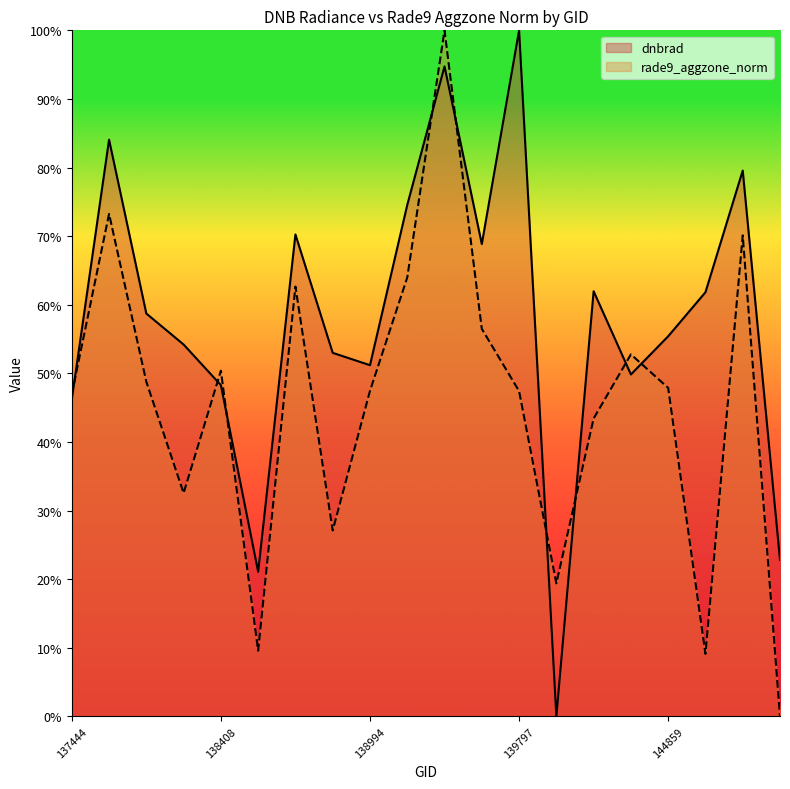

List the series in order of their overall mean, lowest first.

rade9_aggzone_norm, dnbrad